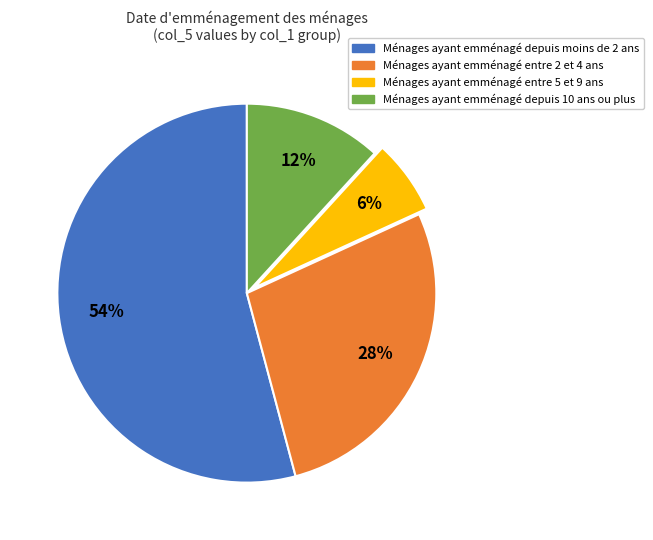

To the nearest percent, what is the average slice percentage?

25%